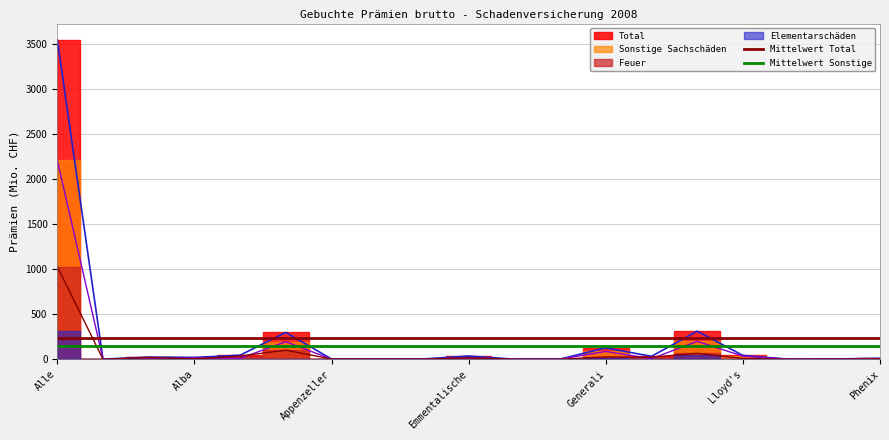

Does the chart display data point markers on the line(s)?

No